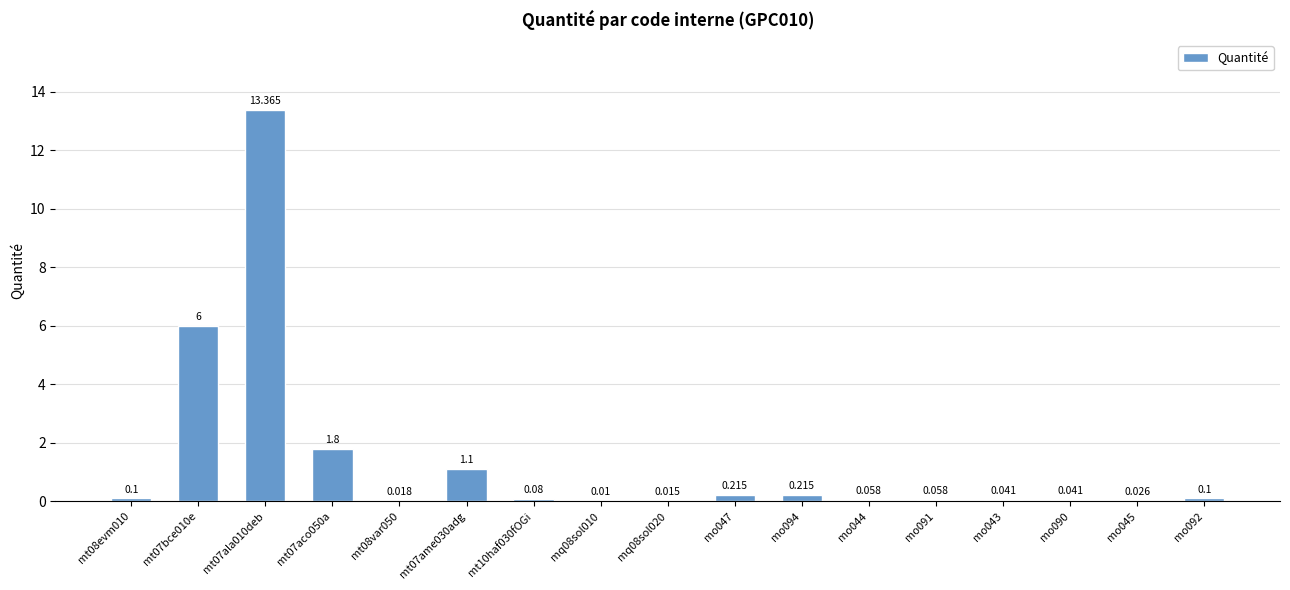

Which label corresponds to the largest value in the chart?

mt07ala010deb